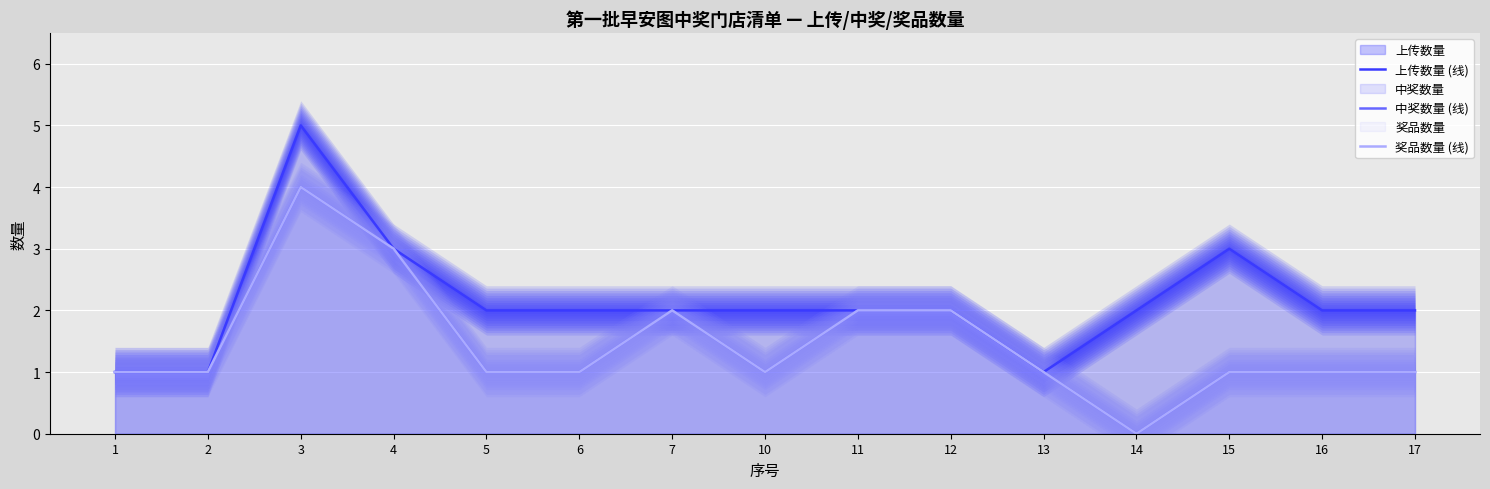

Rank the categories by 上传数量 (线) value from highest to lowest.

3, 4, 15, 5, 6, 7, 10, 11, 12, 14, 16, 17, 1, 2, 13